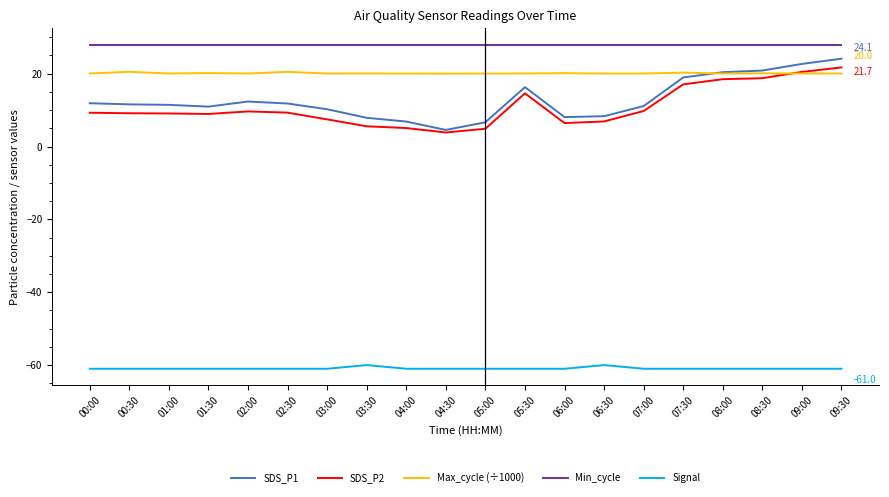

What is the sum of all SDS_P1 values?

256.9